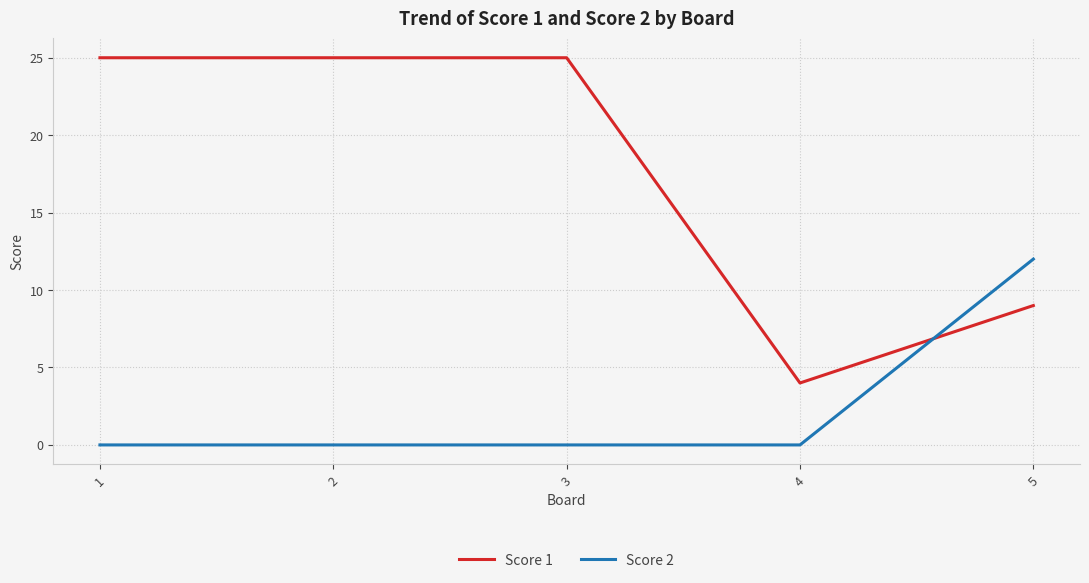

What is the total value across all series at 4?

4